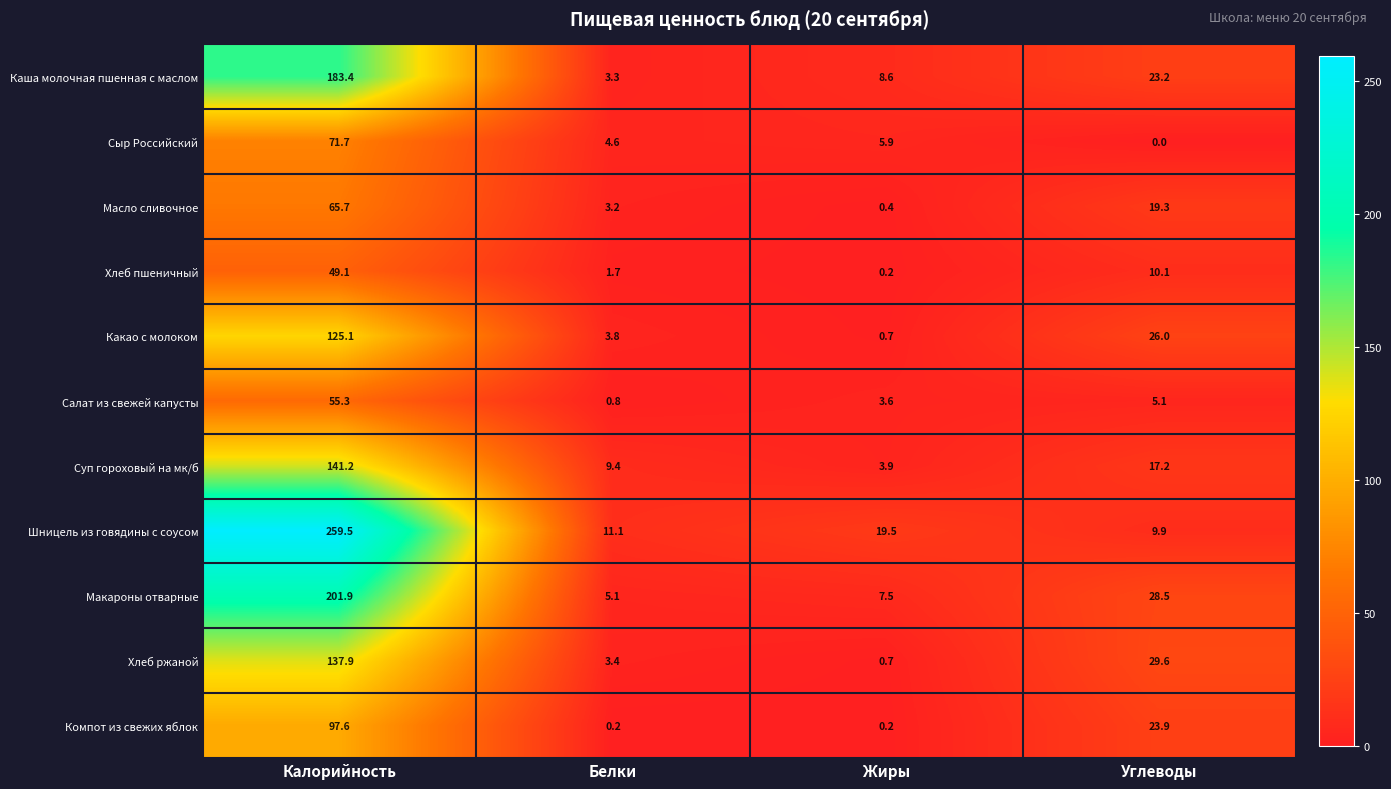

Between Калорийность and Белки, which series saw the biggest shift?

Шницель из говядины с соусом